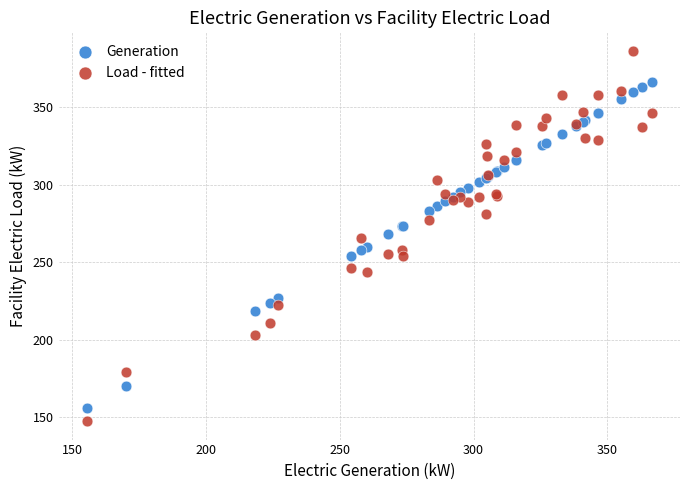

Which series has the largest Y range (max minus min)?

Load - fitted